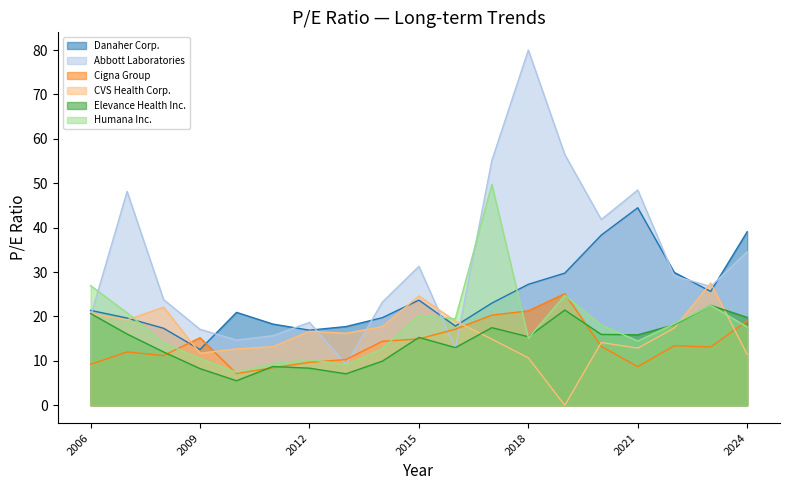

How many interior local peaks does the CVS Health Corp. series have?

5